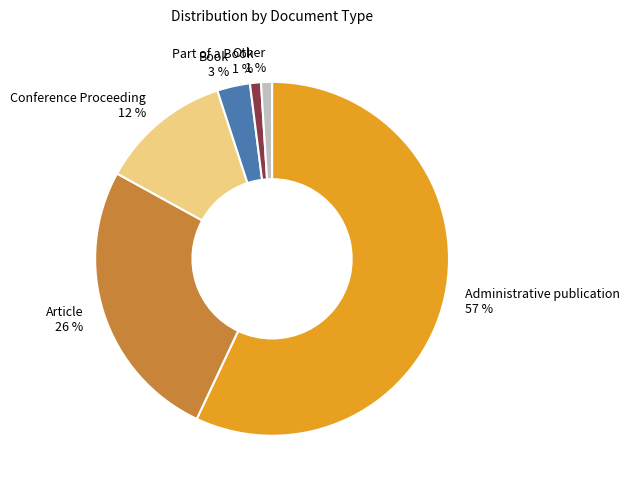

How many slices are in this pie chart?

6